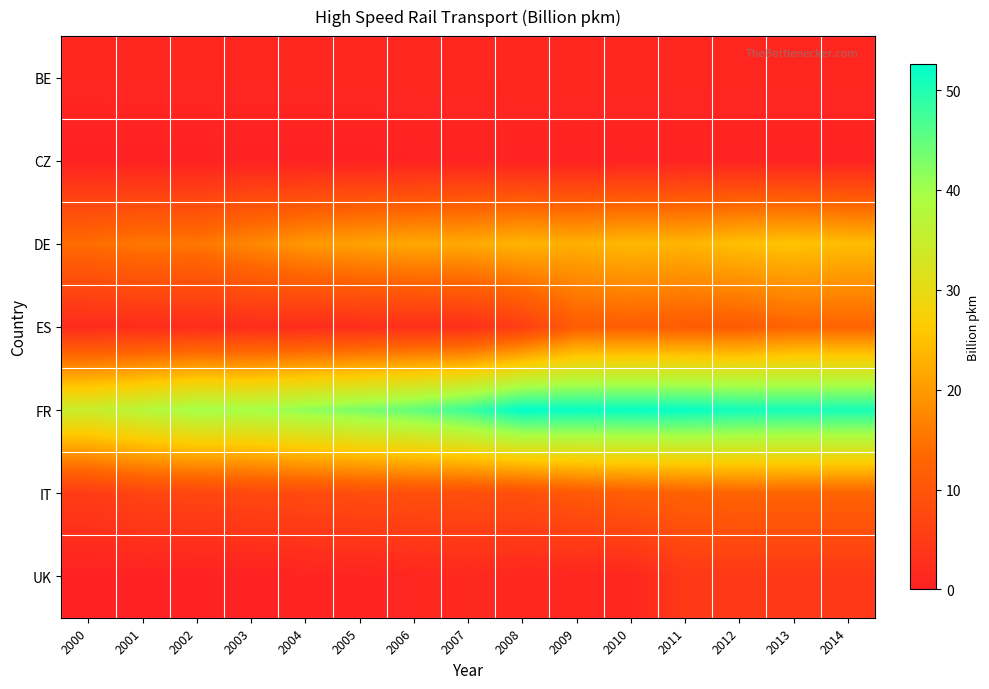

What is the greatest value displayed?

52.6